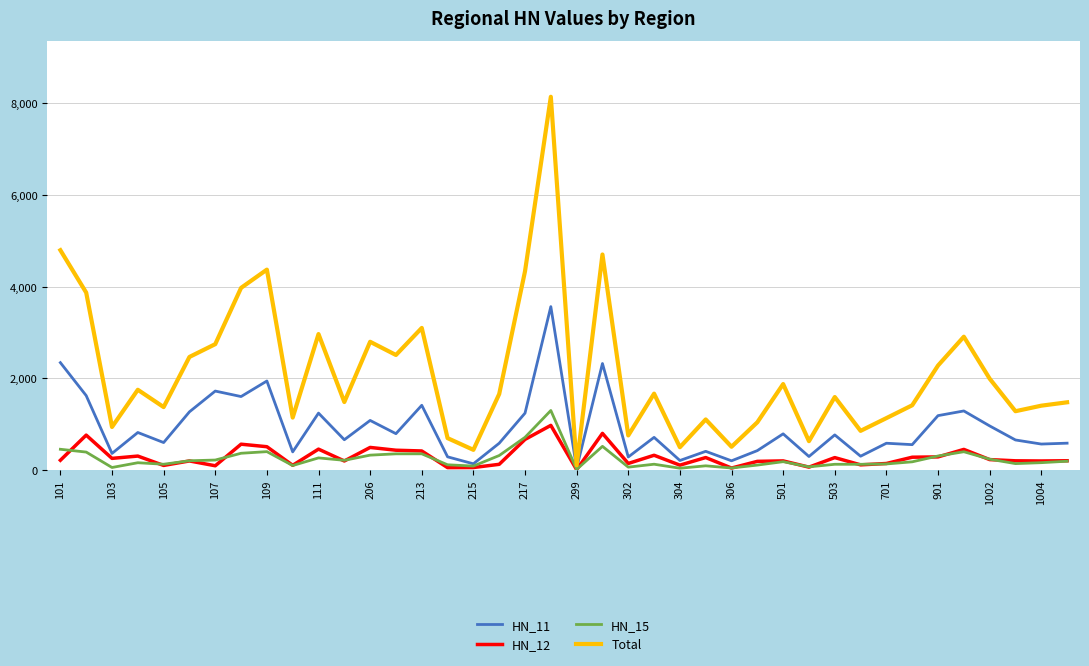

What is the maximum value shown in the chart?

8144.5